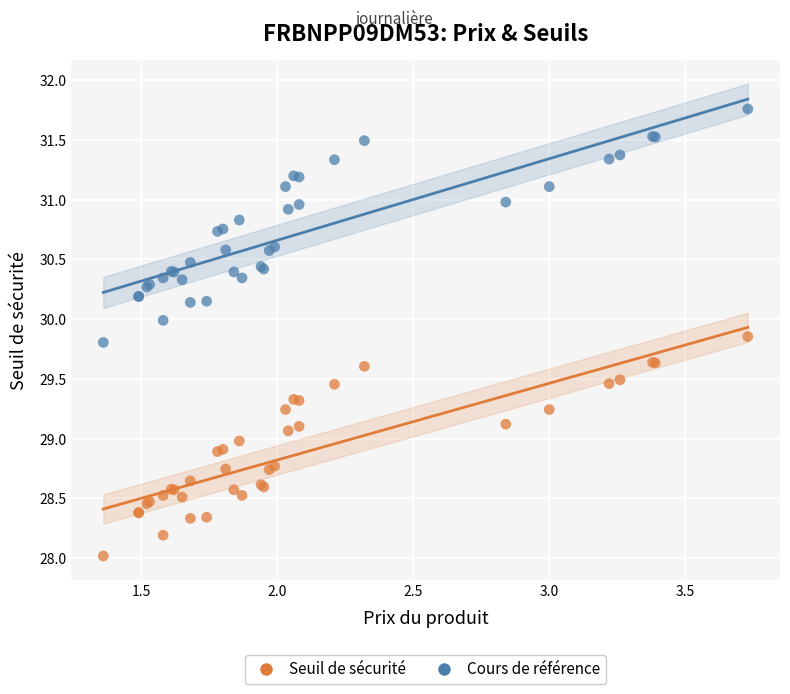

Which series reaches the minimum Y coordinate?

Seuil de sécurité